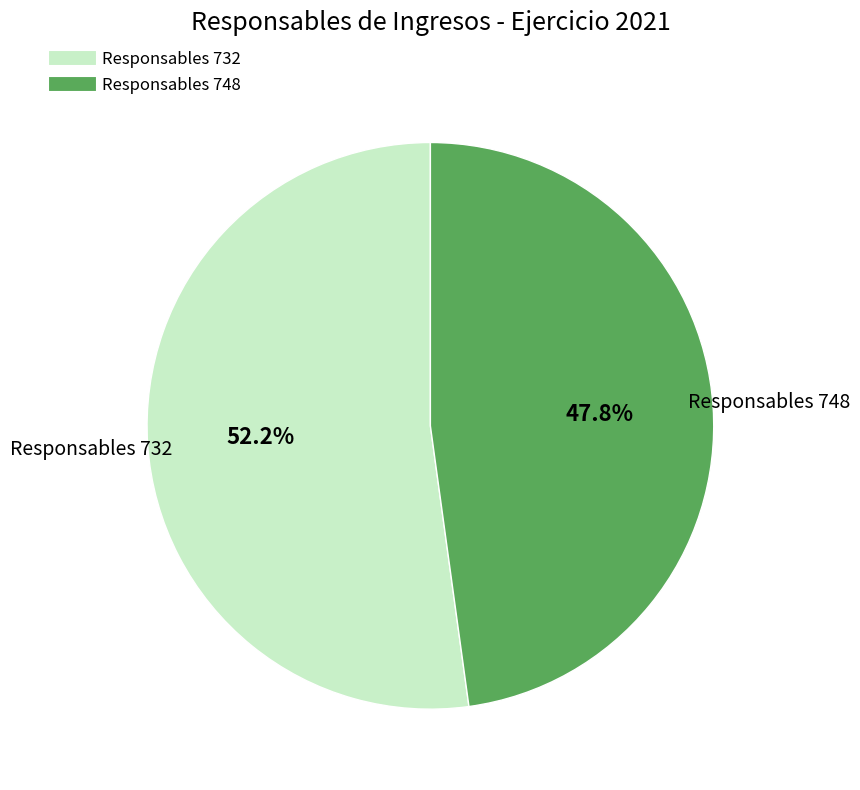

Which slice is the largest?

Responsables 732